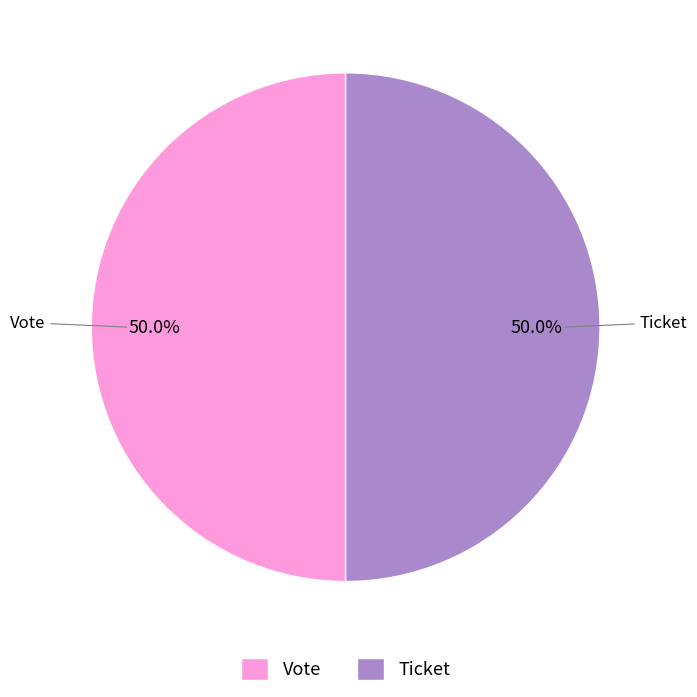

Is it true that Ticket is 1% of the pie?

False